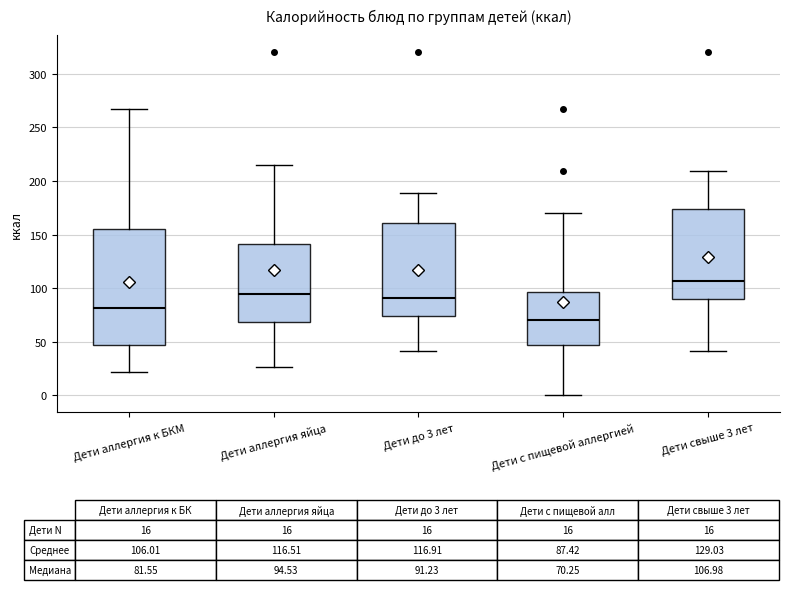

Where is the lower edge of the box for Дети аллергия яйца on the y-axis? The values are not printed on the chart, so give them approximately, as read against the axis.

70